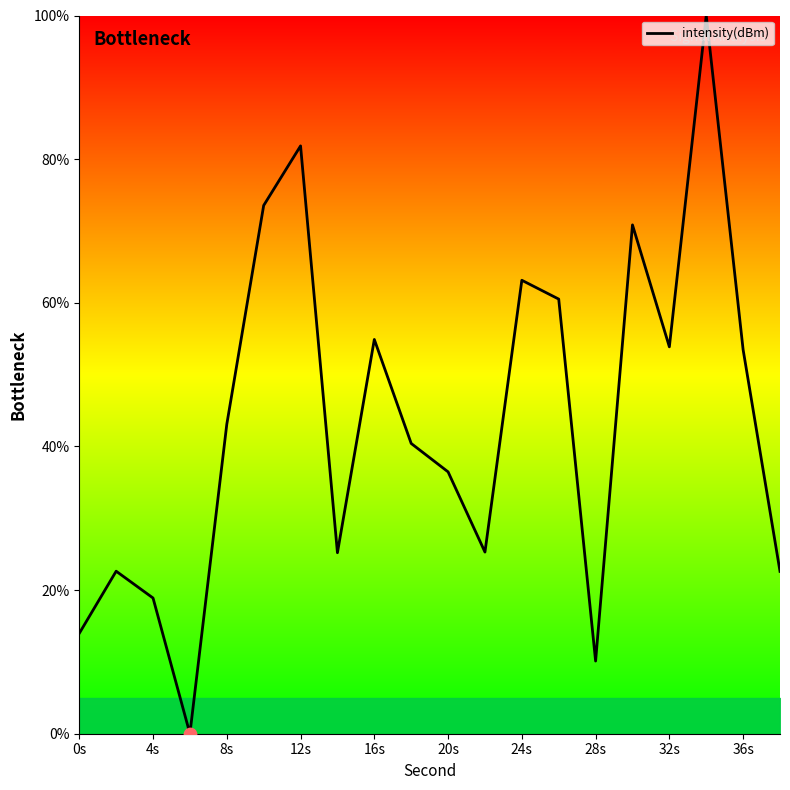

What is the maximum value shown in the chart?

100.0